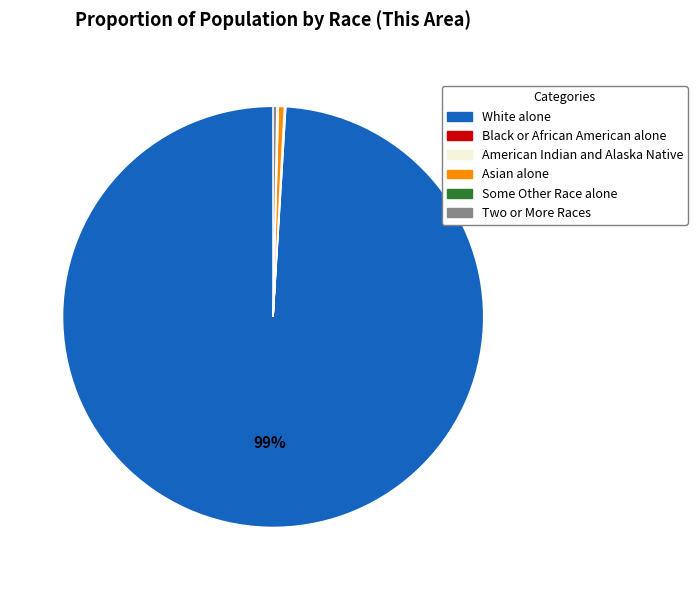

Does White alone represent more than half of the total?

Yes